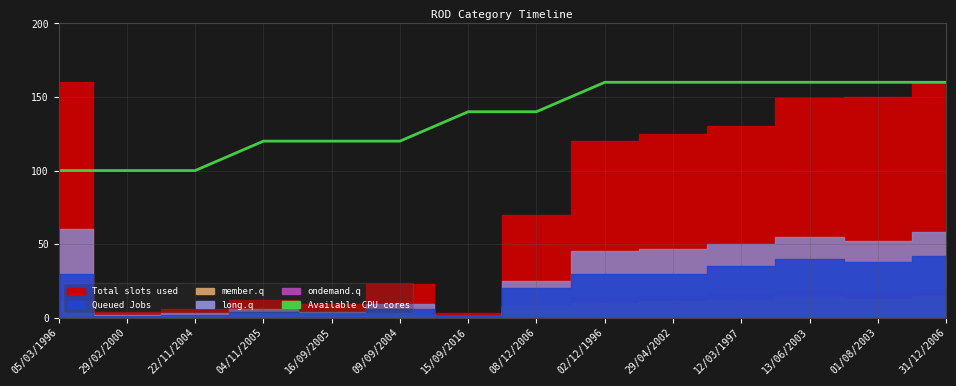

Is it true that the value at 08/12/2006 is 140?

True